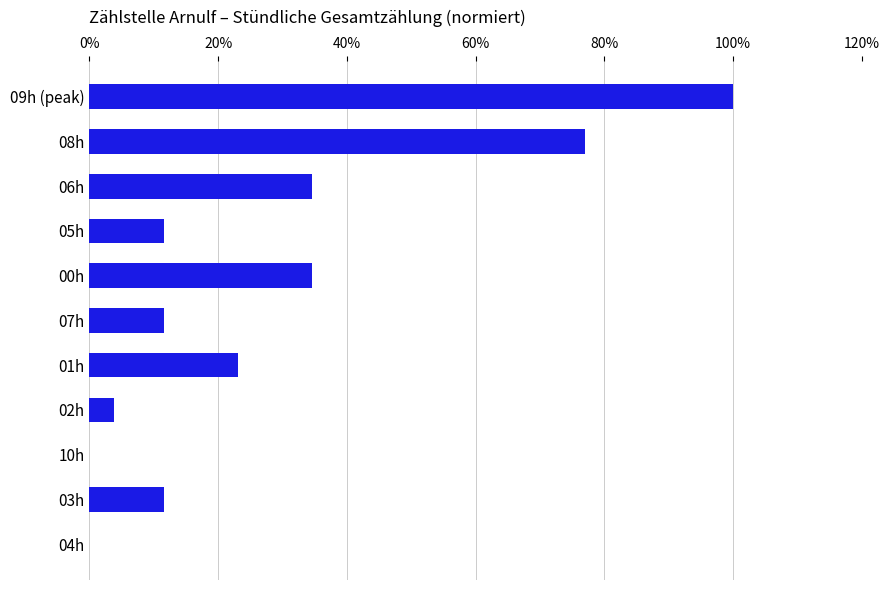

True or false: the data shows 11.5 at 07h.

True